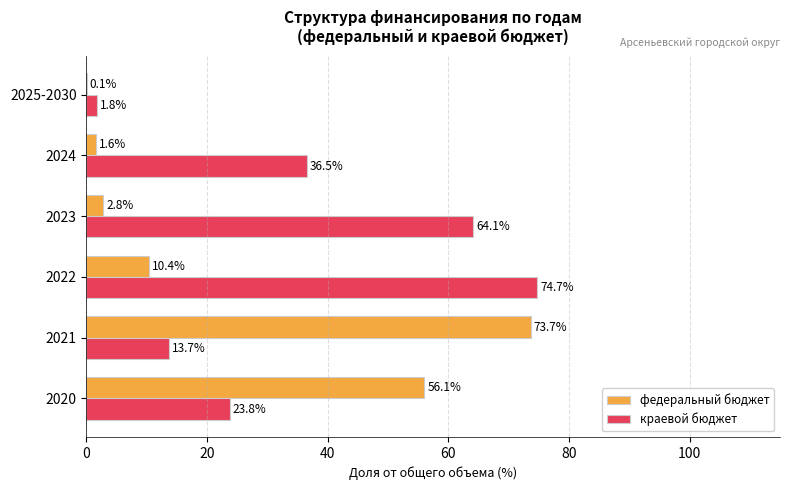

What is the total value across all series at 2022?

85.1